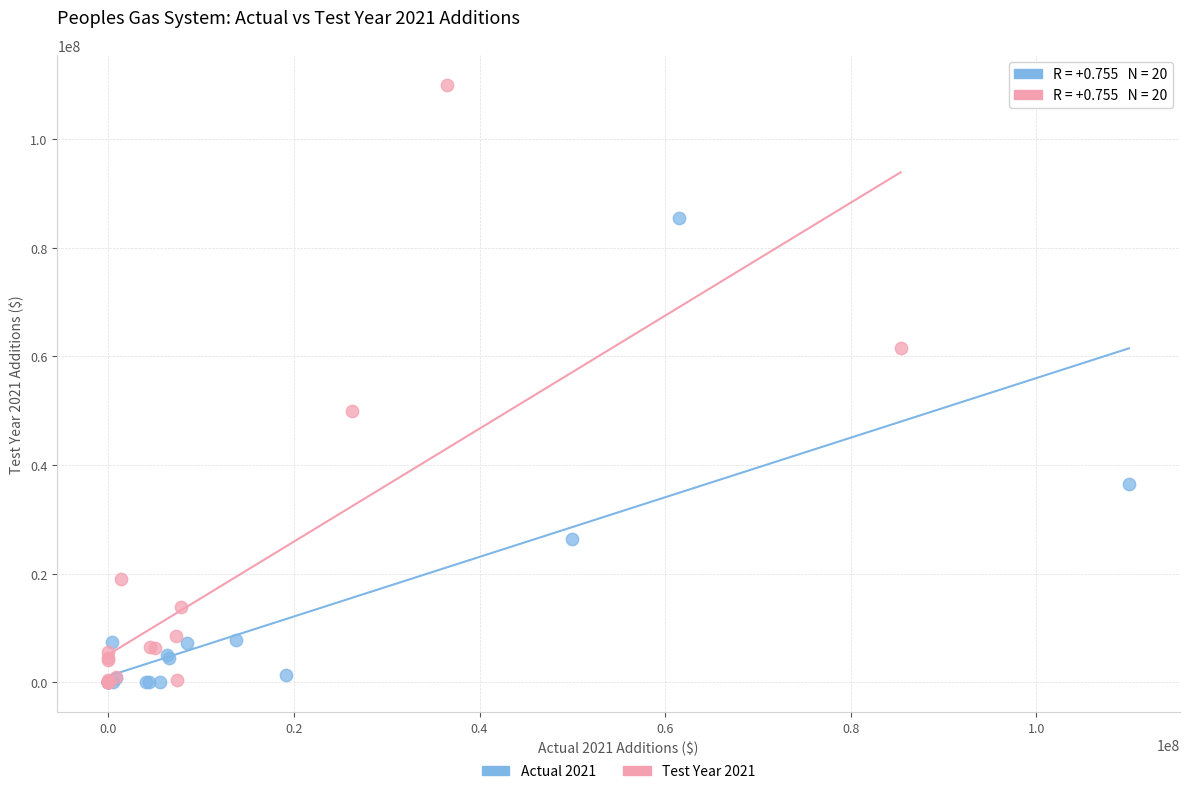

Which series contains the highest Y value?

Test Year 2021